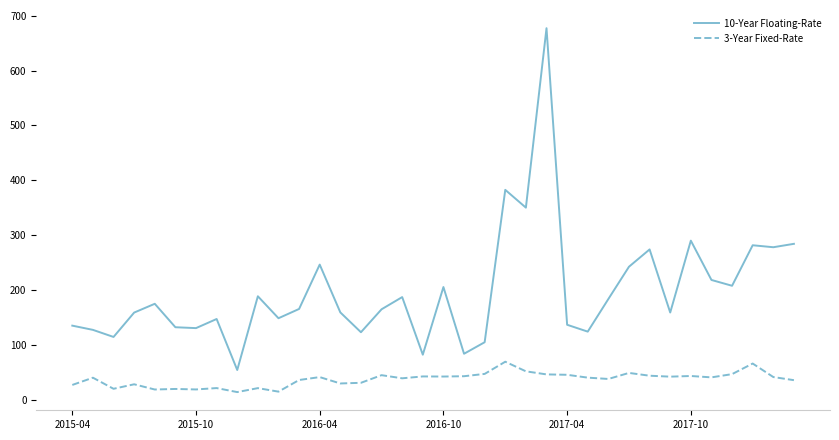

Which series has the widest spread of values?

10-Year Floating-Rate